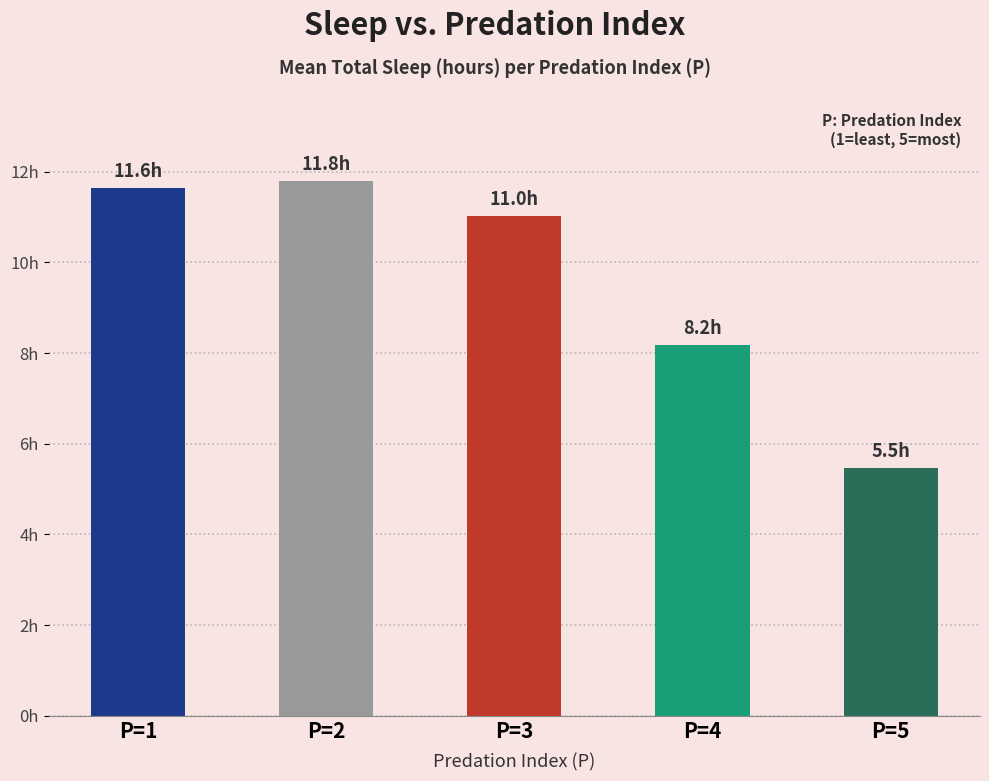

Are the bars horizontal?

No